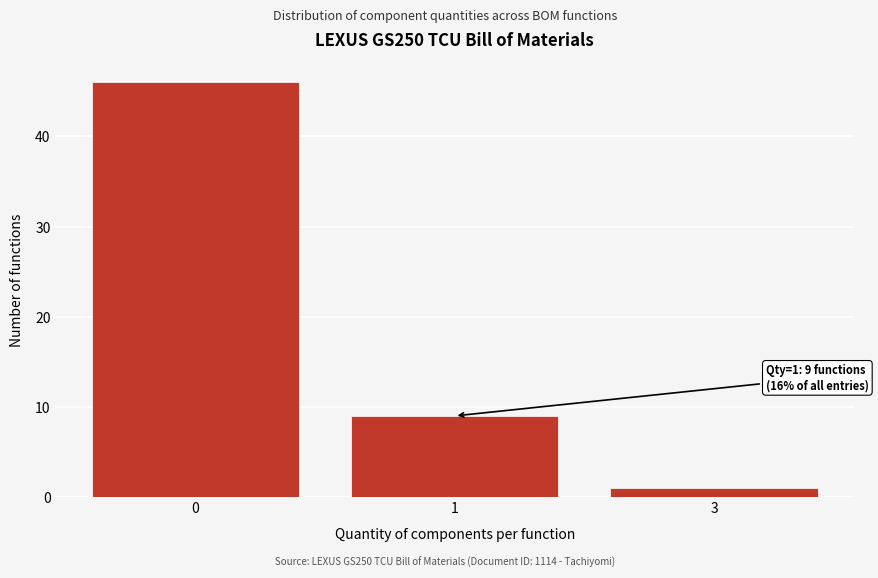

Reading left to right, what are all the values shown in this chart?

46	9	1